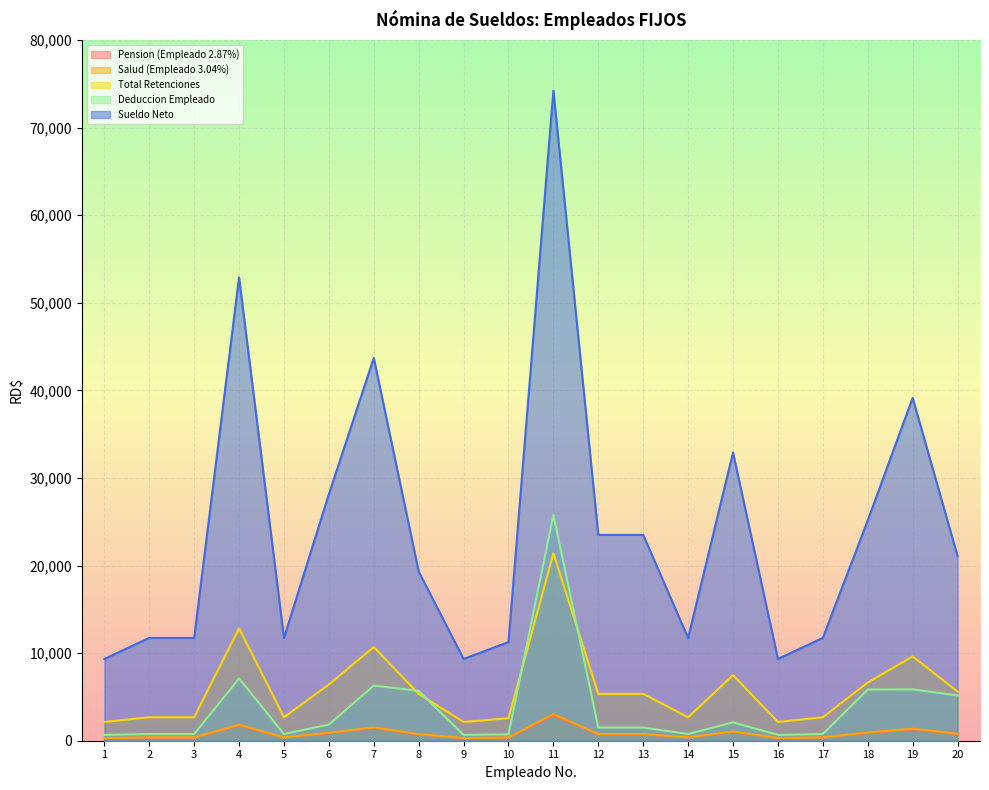

What is the average value of the Pension (Empleado 2.87%) series?

798.9